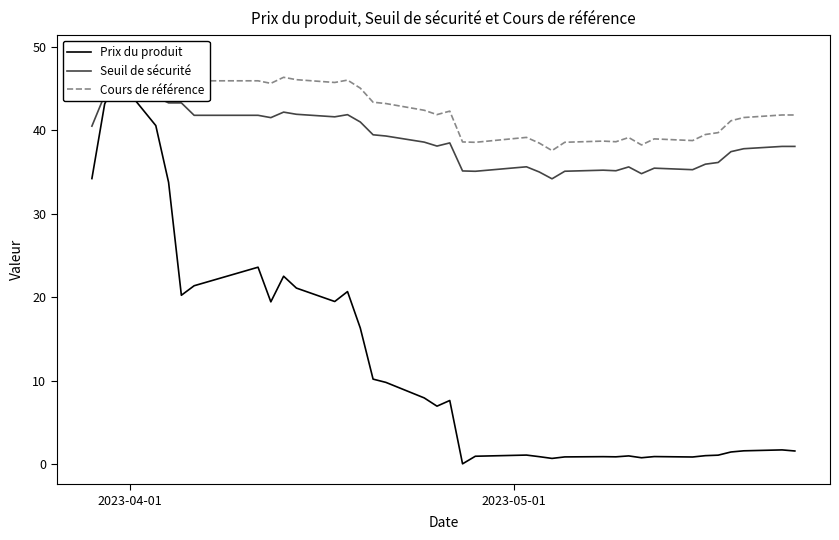

What position from the left is 2023-05-01?

2